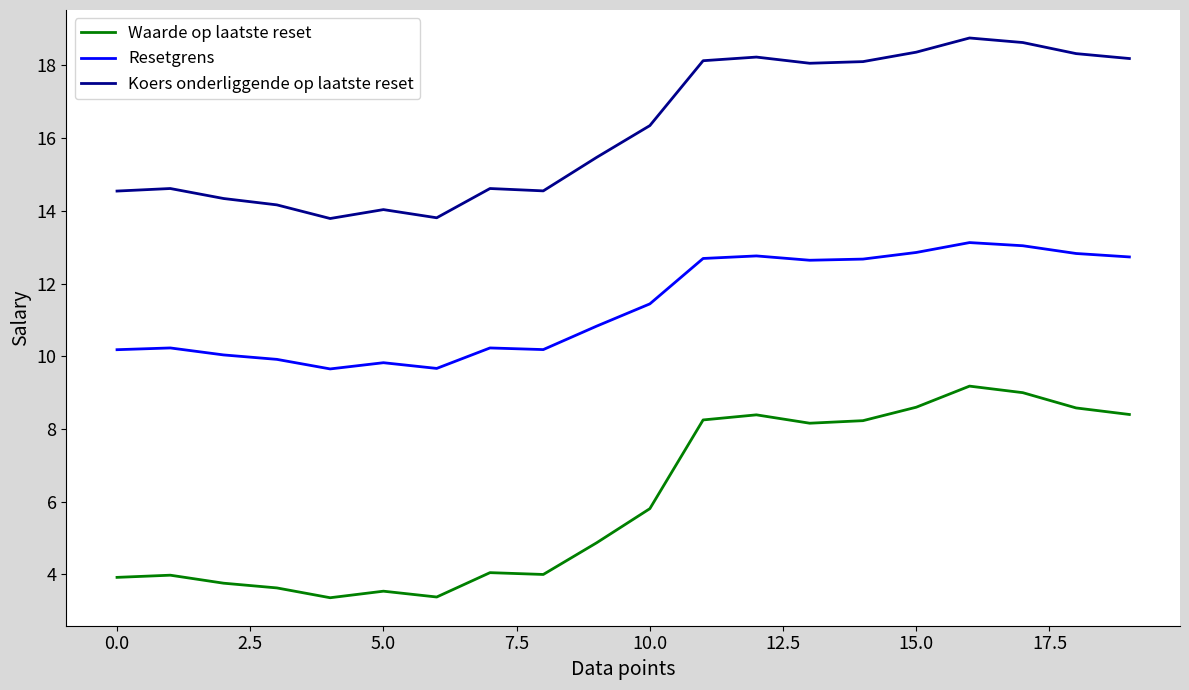

Which series has the widest spread of values?

Waarde op laatste reset